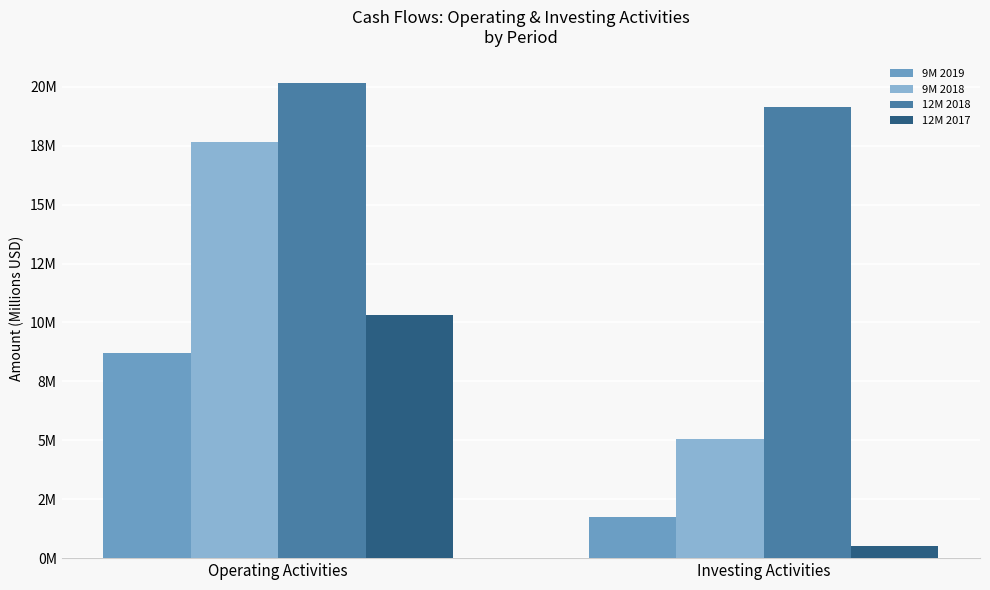

What is the label of the 1st bar from the left?

Operating Activities